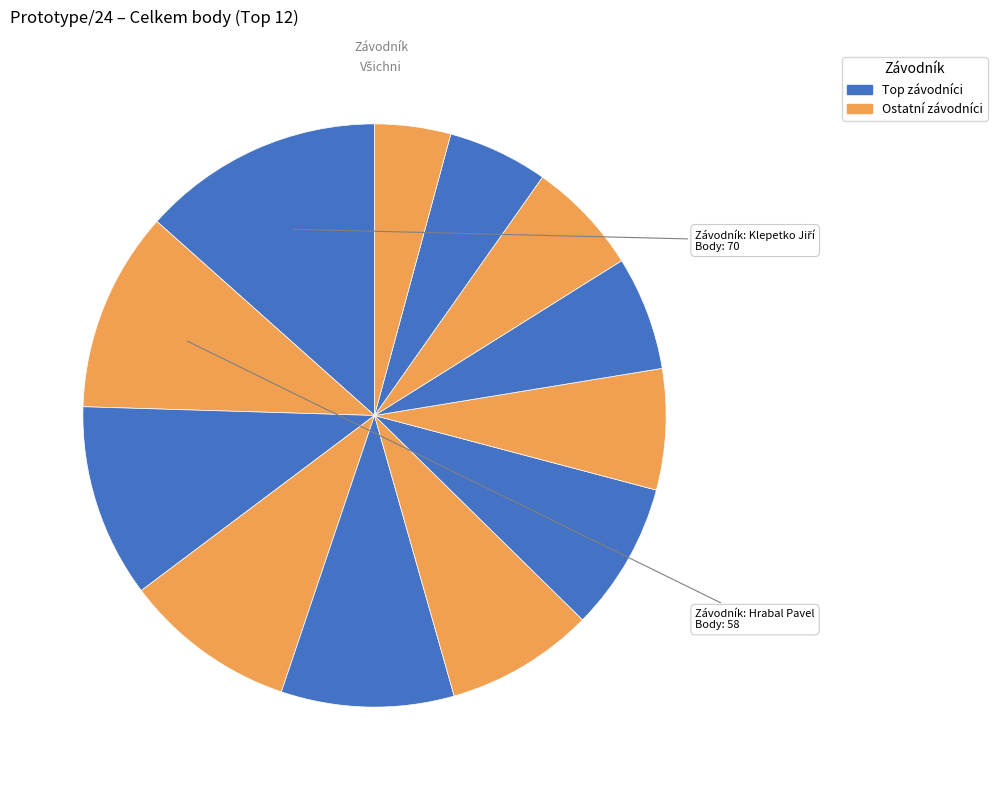

What is the largest slice in the pie chart?

Klepetko Jiří